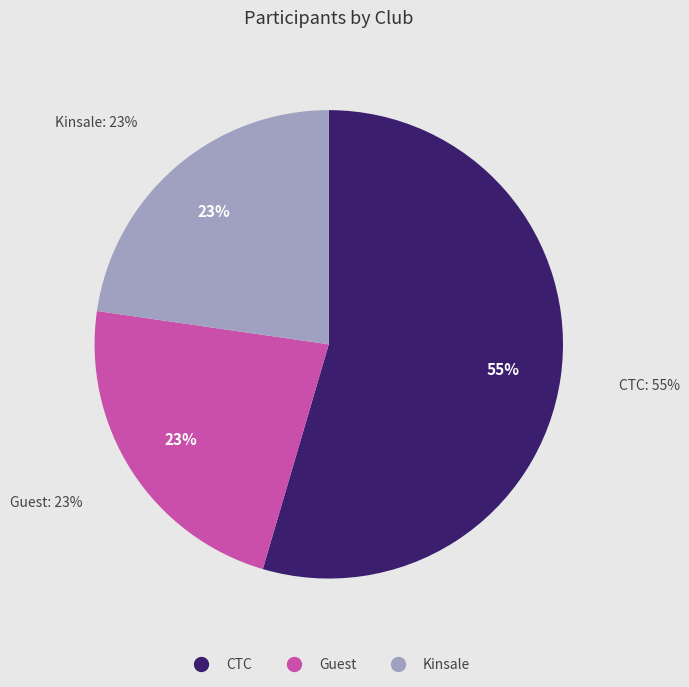

Is there a majority slice in this chart?

Yes